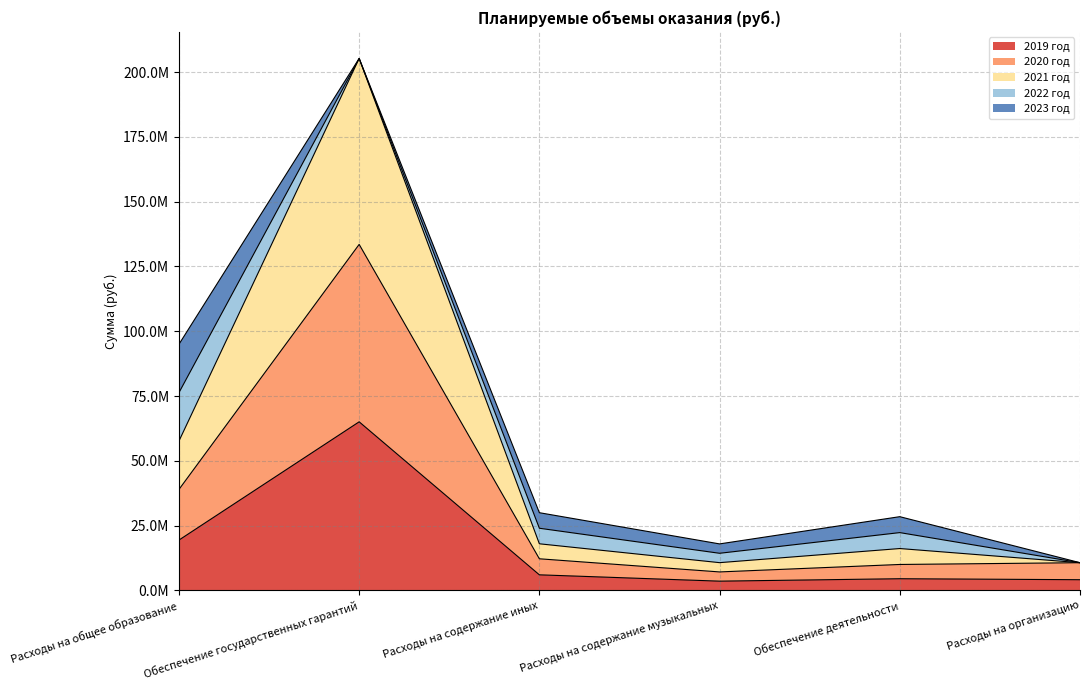

True or false: 2021 год has a value of 17177758.5 at Расходы на организацию.

False